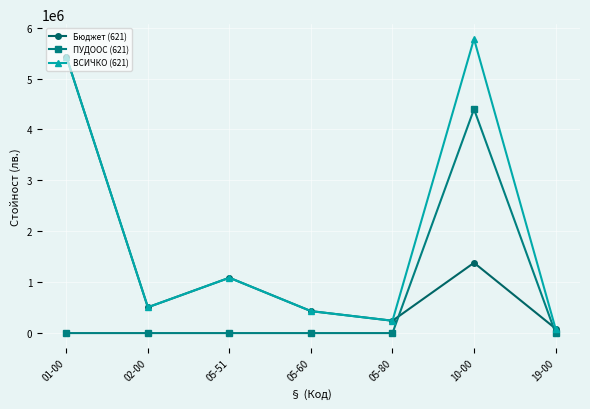

True or false: ВСИЧКО (621) has a value of 431490 at 05-60.

True